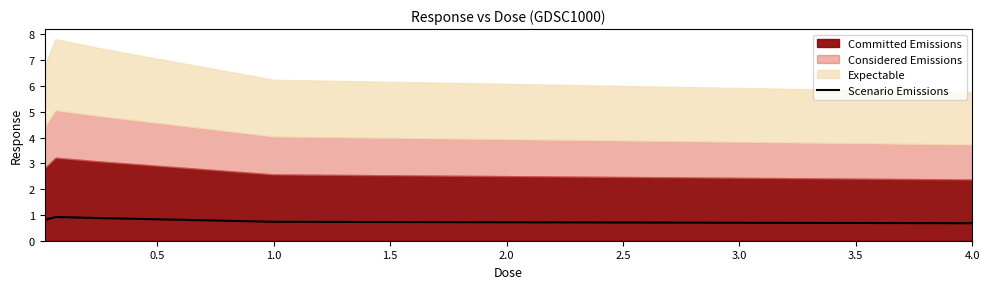

How many points are higher than both their immediate neighbors (excluding endpoints)?

1